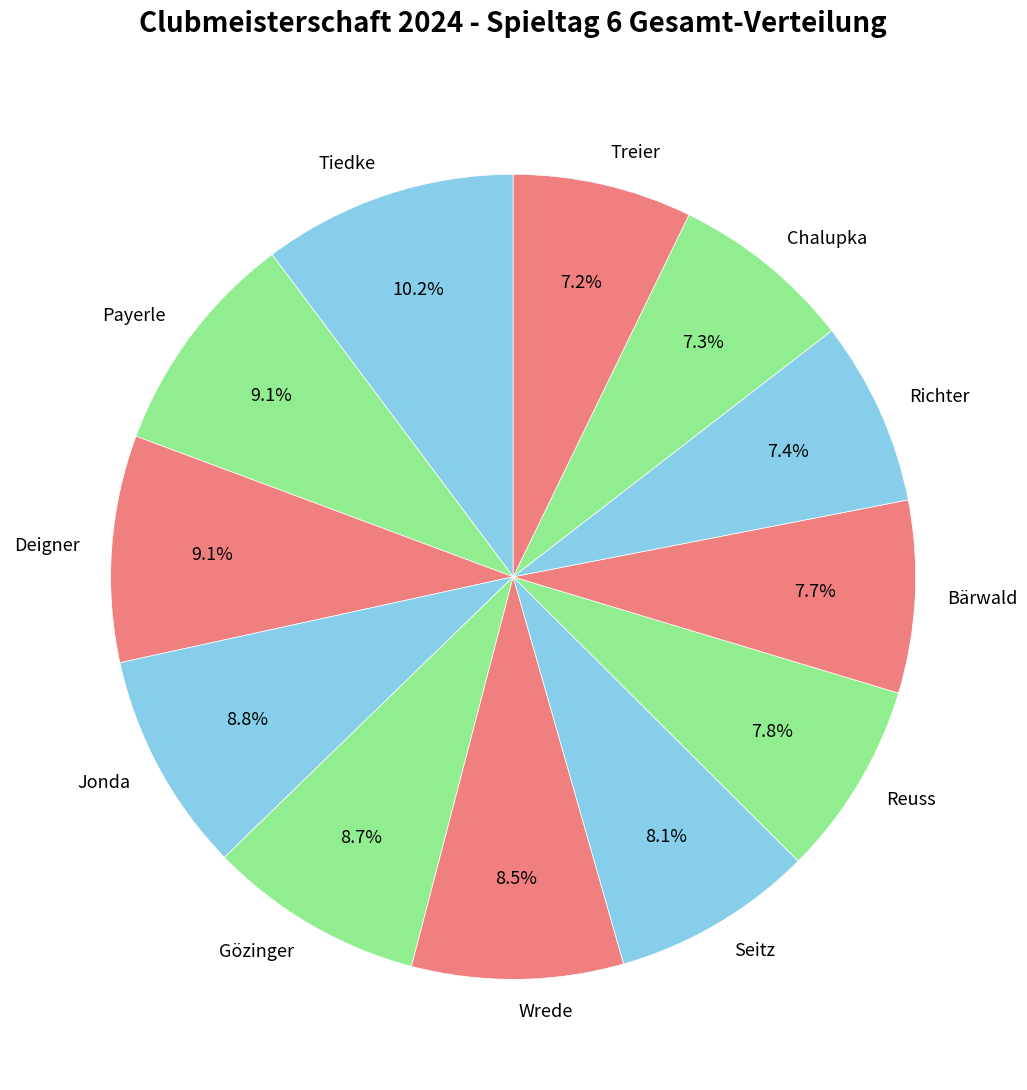

The Seitz slice represents 18% of the pie. True or false?

False